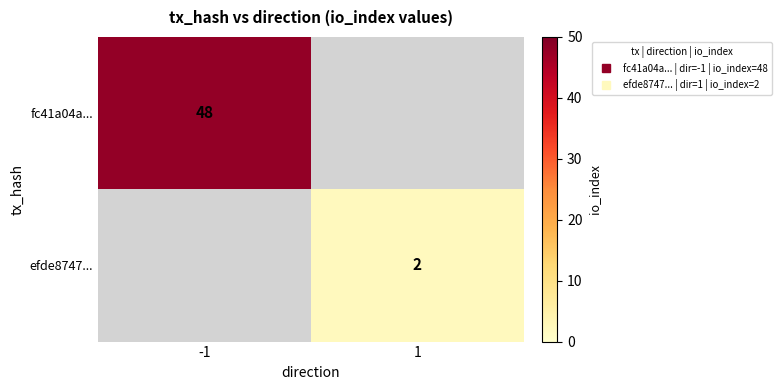

Count the number of categories in the chart.

2